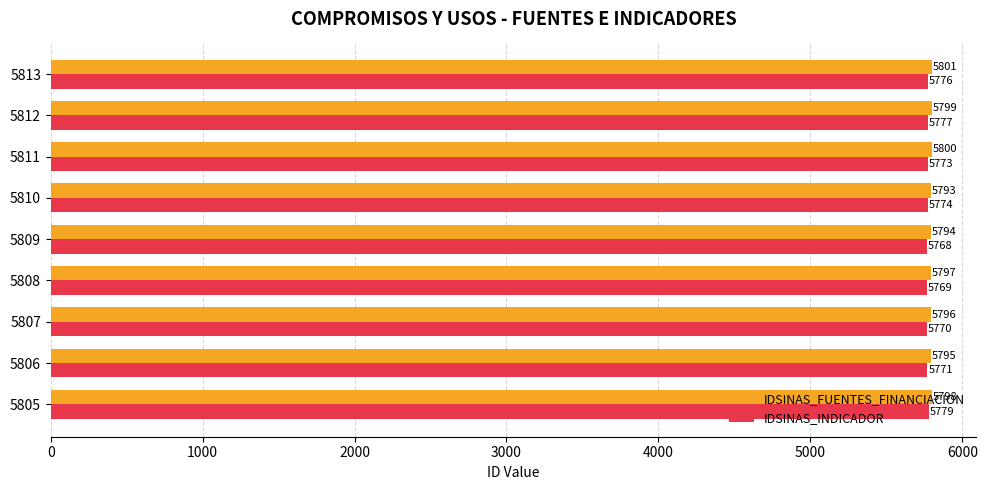

Rank the categories by IDSINAS_FUENTES_FINANCIACION value from highest to lowest.

5813, 5811, 5812, 5805, 5808, 5807, 5806, 5809, 5810